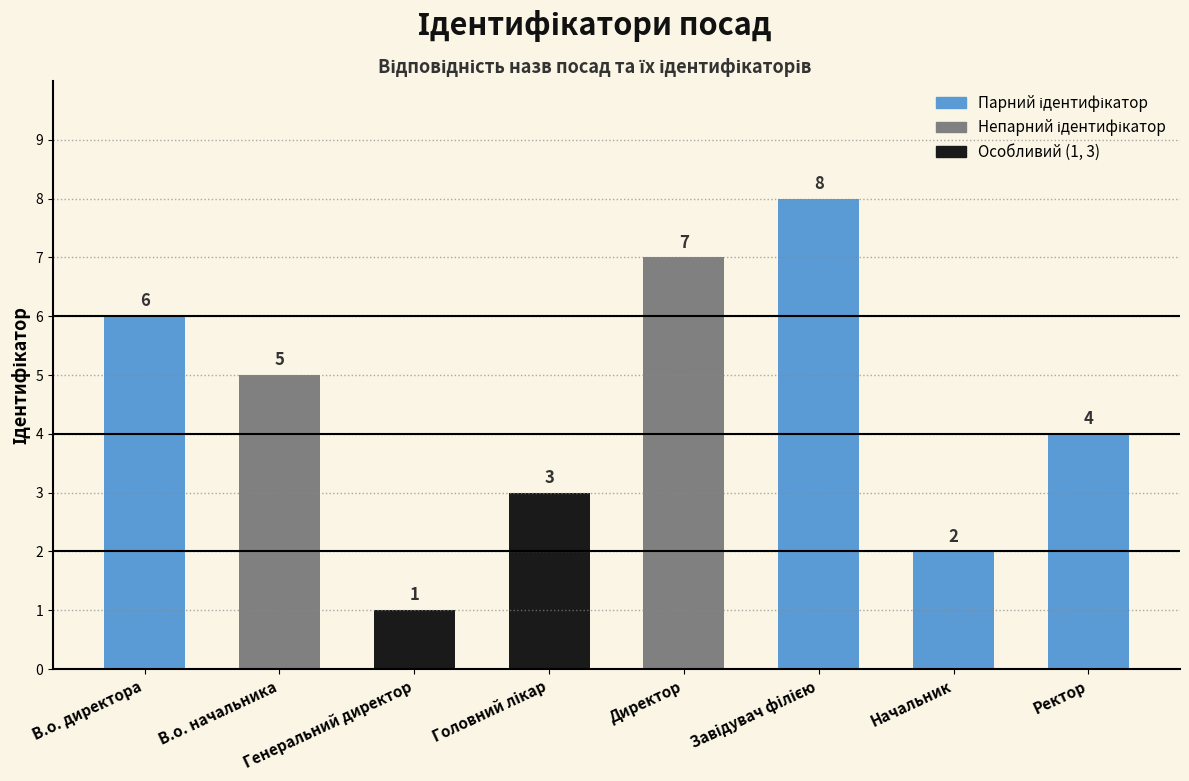

What is the difference between the maximum and minimum values?

7